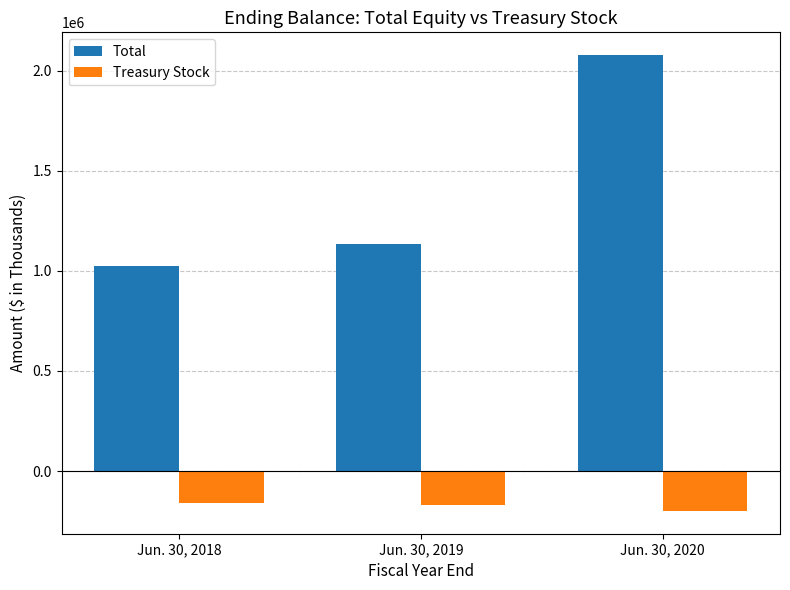

What are all the series names shown in the legend?

Total, Treasury Stock